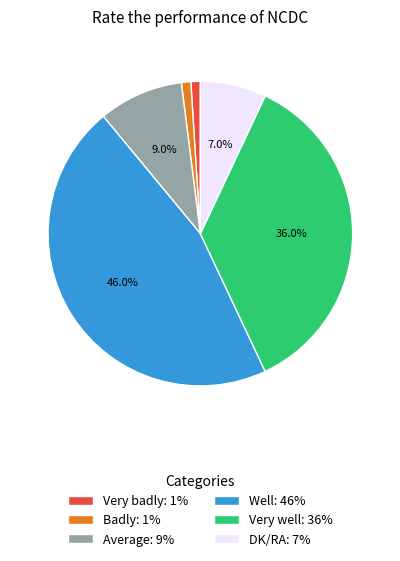

To the nearest percent, what percentage of the pie is Average?

9%